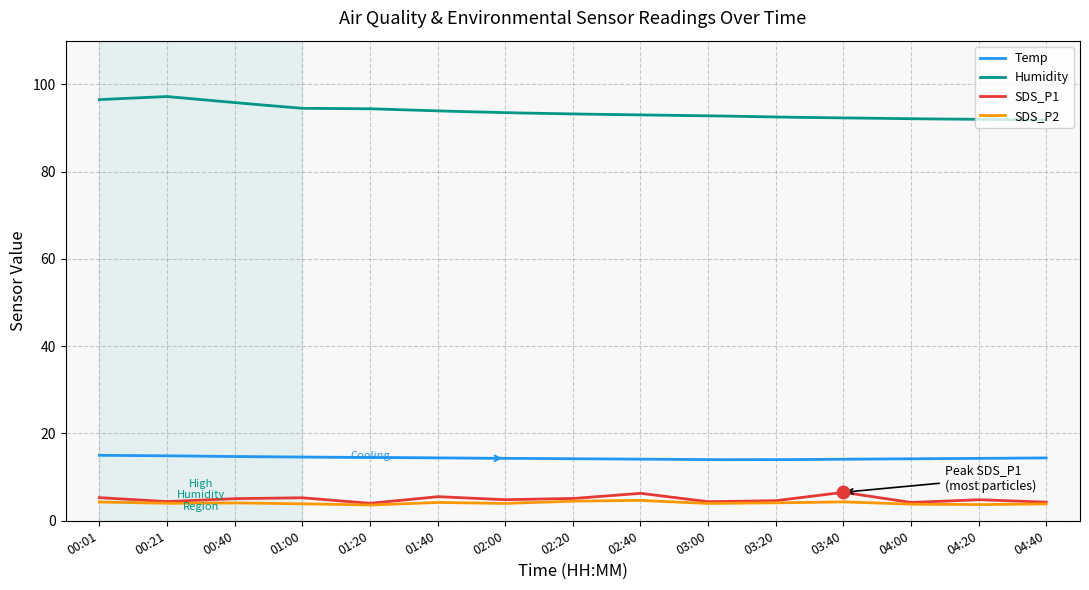

Which series has the largest total across all categories?

Humidity